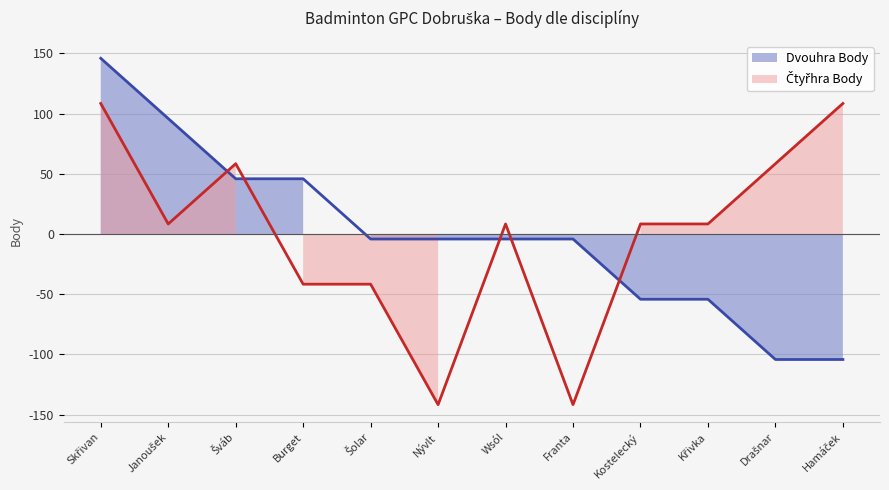

Count the number of categories in the chart.

12